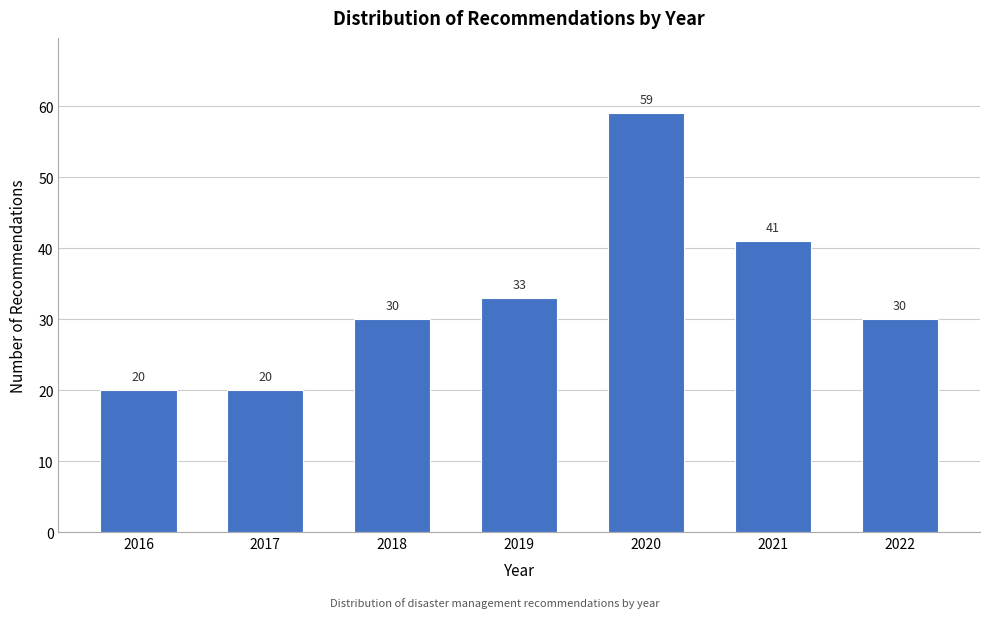

Reading left to right, what are all the values shown in this chart?

2016=20	2017=20	2018=30	2019=33	2020=59	2021=41	2022=30